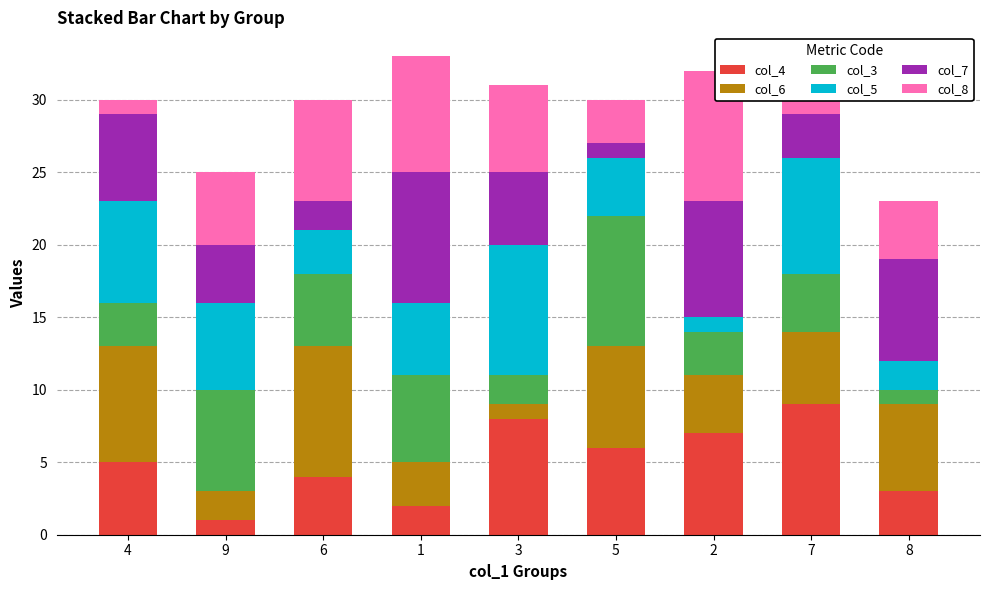

How many bars are there in total?

9